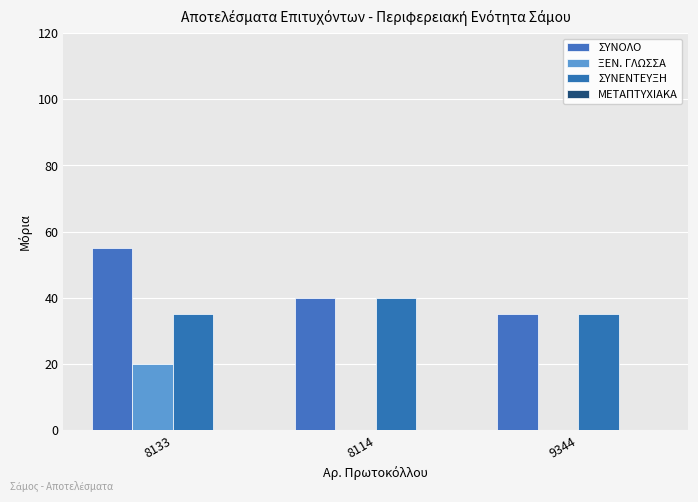

What is the label of the 2nd bar from the right?

8114